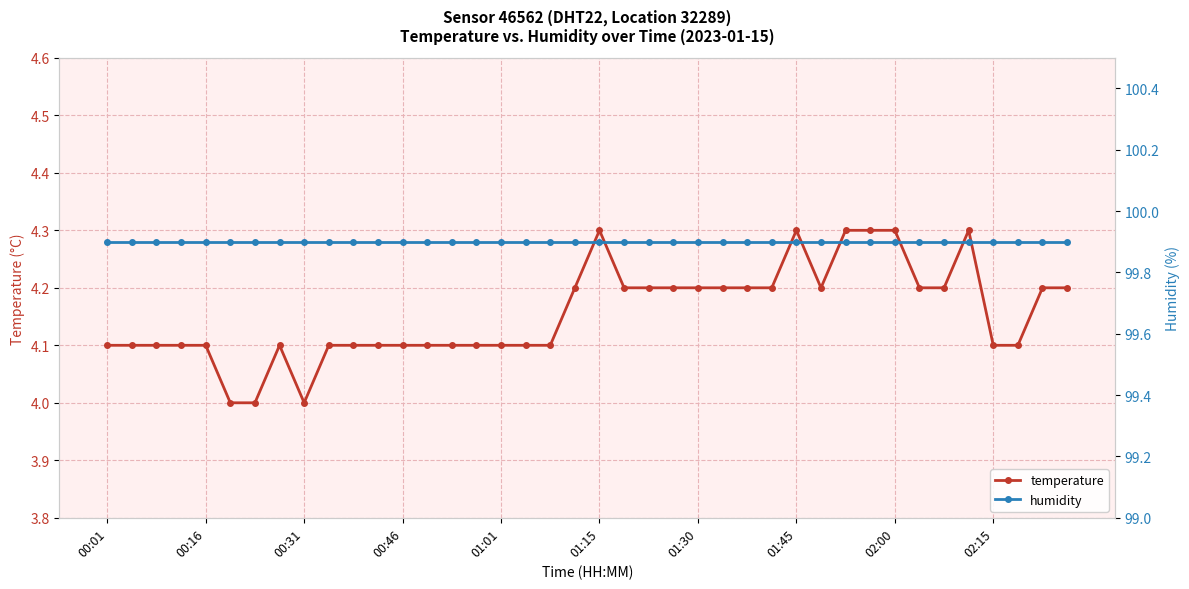

What is the highest value of the temperature series?

4.3